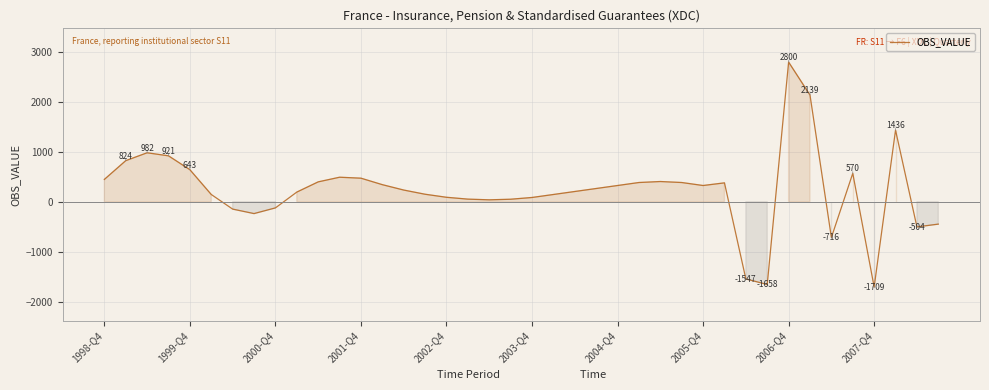

What is the difference between the maximum and minimum values?

4509